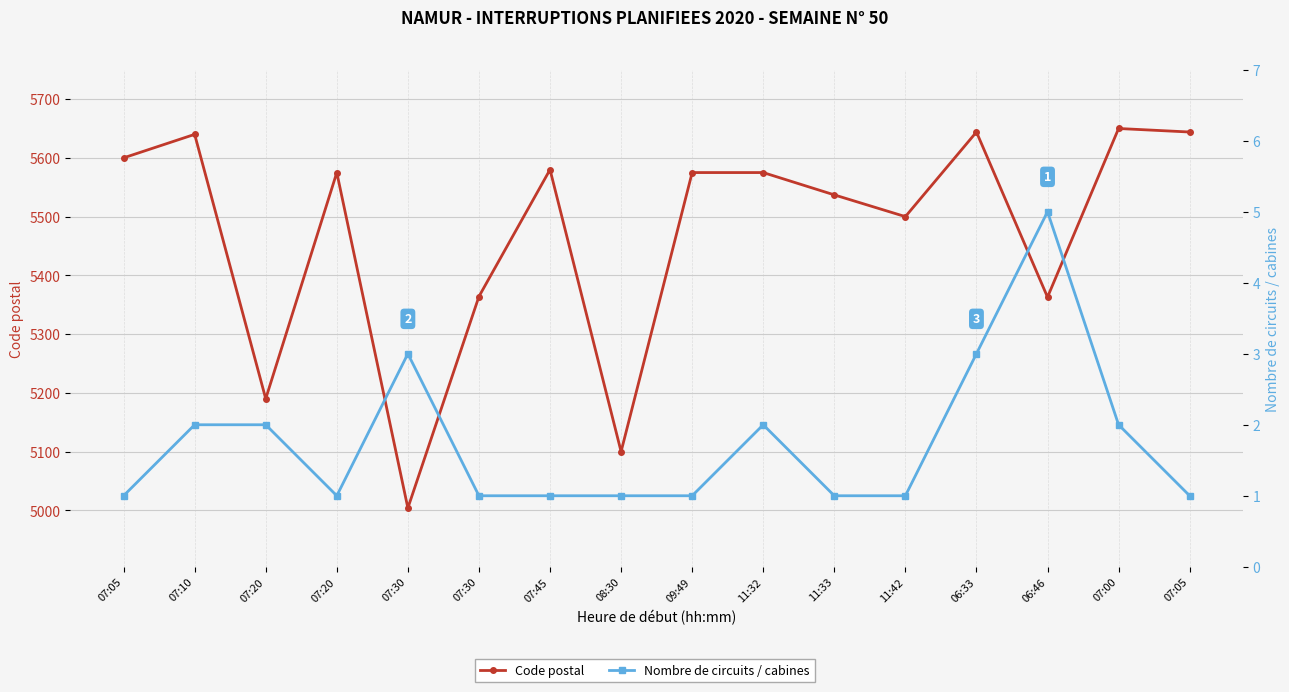

What is the minimum value shown in the chart?

1